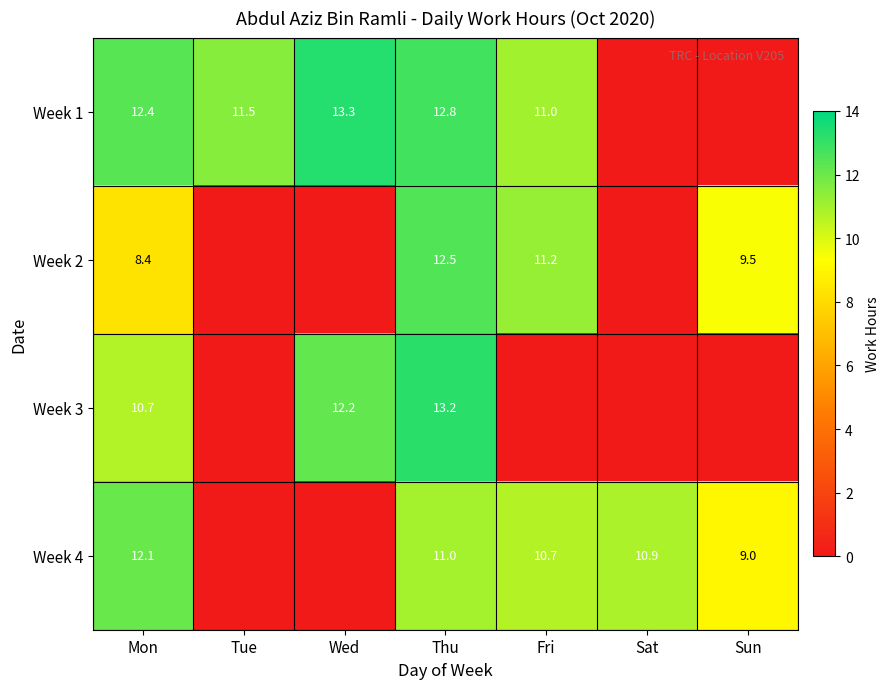

Is it true that Week 2 equals 9.5 at Sun?

True